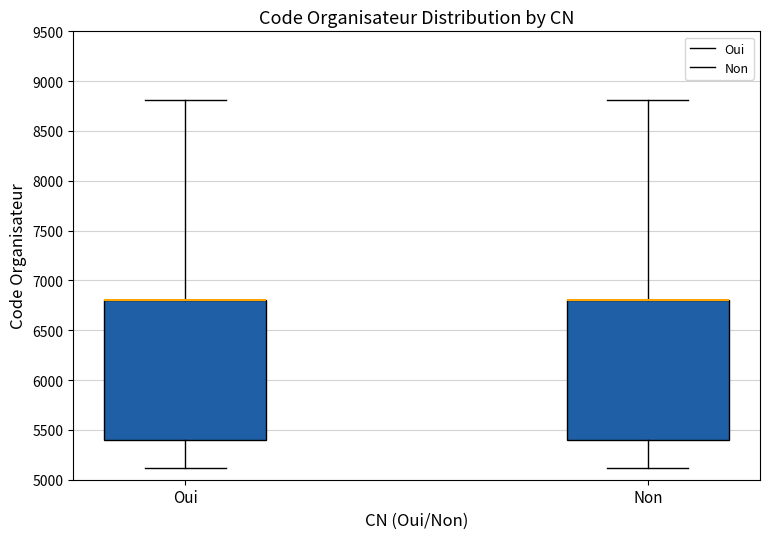

Where does the upper whisker of the box for Oui end on the y-axis? The values are not printed on the chart, so give them approximately, as read against the axis.

8800